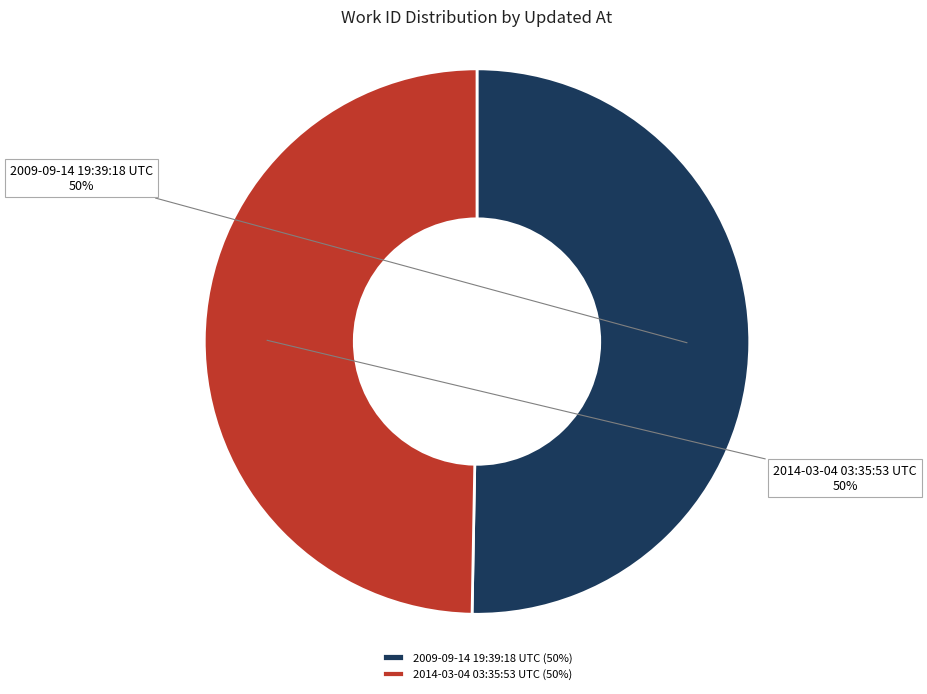

To the nearest percent, what is the combined percentage of 2014-03-04 03:35:53 UTC and 2009-09-14 19:39:18 UTC?

100%